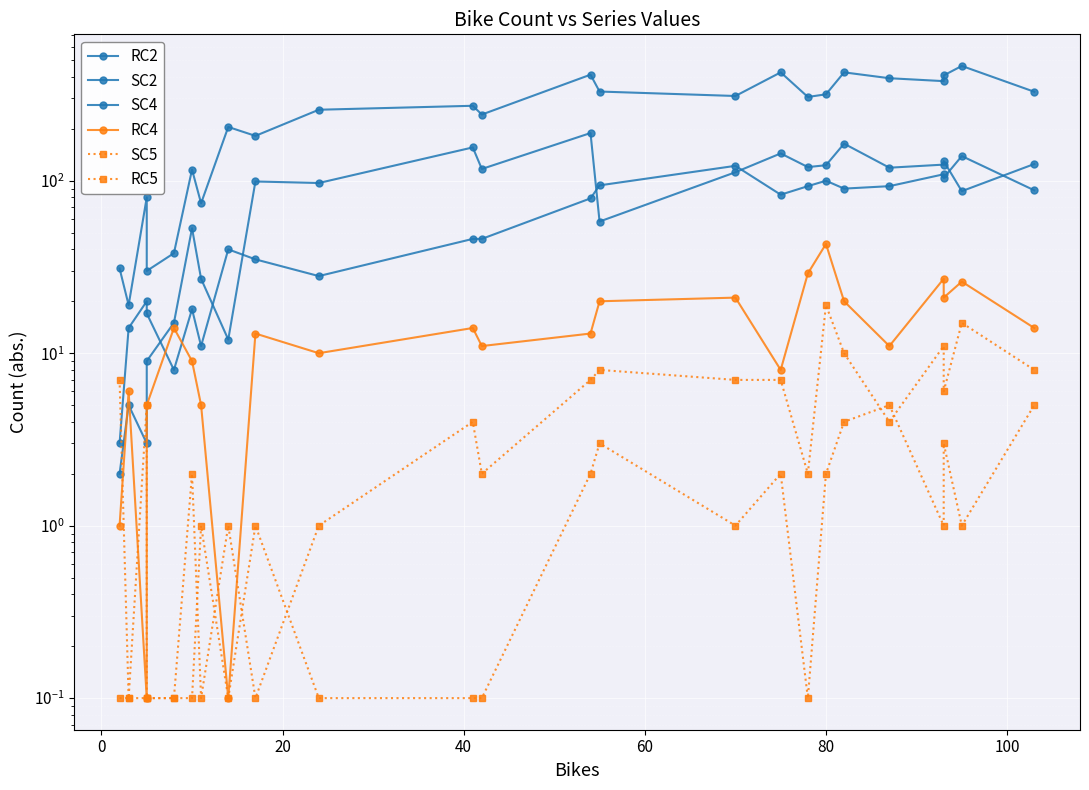

What is the difference between the maximum and second lowest values in the RC2 series?

186.0